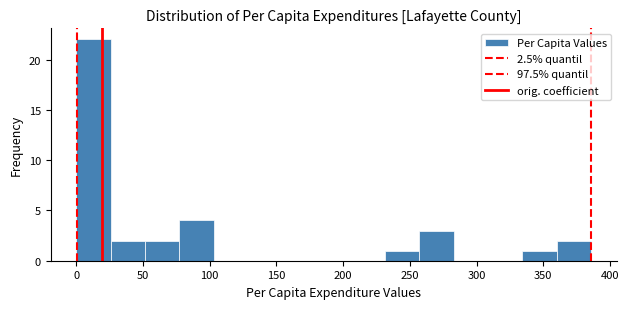

Reading left to right, transcribe this chart: for each bar, give the range it covers on the x-axis and its height. Neither the bar edges nor the heights are printed on the chart, so give them approximately, as read against the axes.

0 to 25: 22
25 to 50: 2
50 to 75: 2
75 to 105: 4
105 to 130: 0
130 to 155: 0
155 to 180: 0
180 to 205: 0
205 to 230: 0
230 to 255: 1
255 to 285: 3
285 to 310: 0
310 to 335: 0
335 to 360: 1
360 to 385: 2